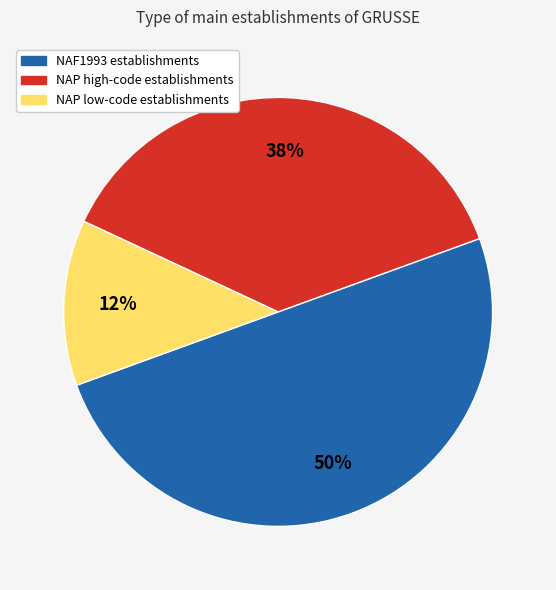

To the nearest percent, what is the average slice percentage?

33%